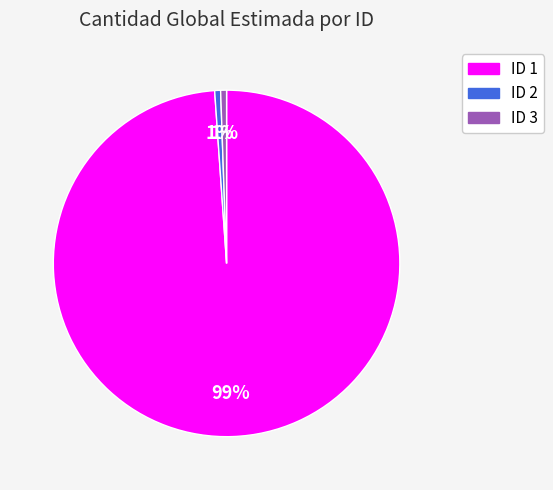

To the nearest percent, what is the average slice percentage?

33%